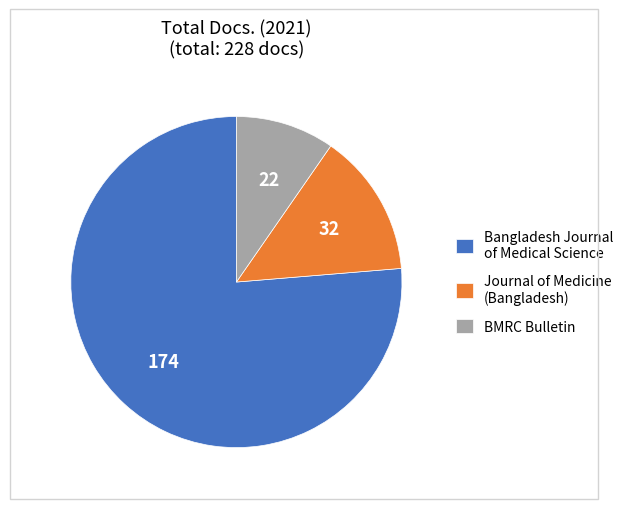

Is the sum of Journal of Medicine (Bangladesh) and BMRC Bulletin greater than half?

No